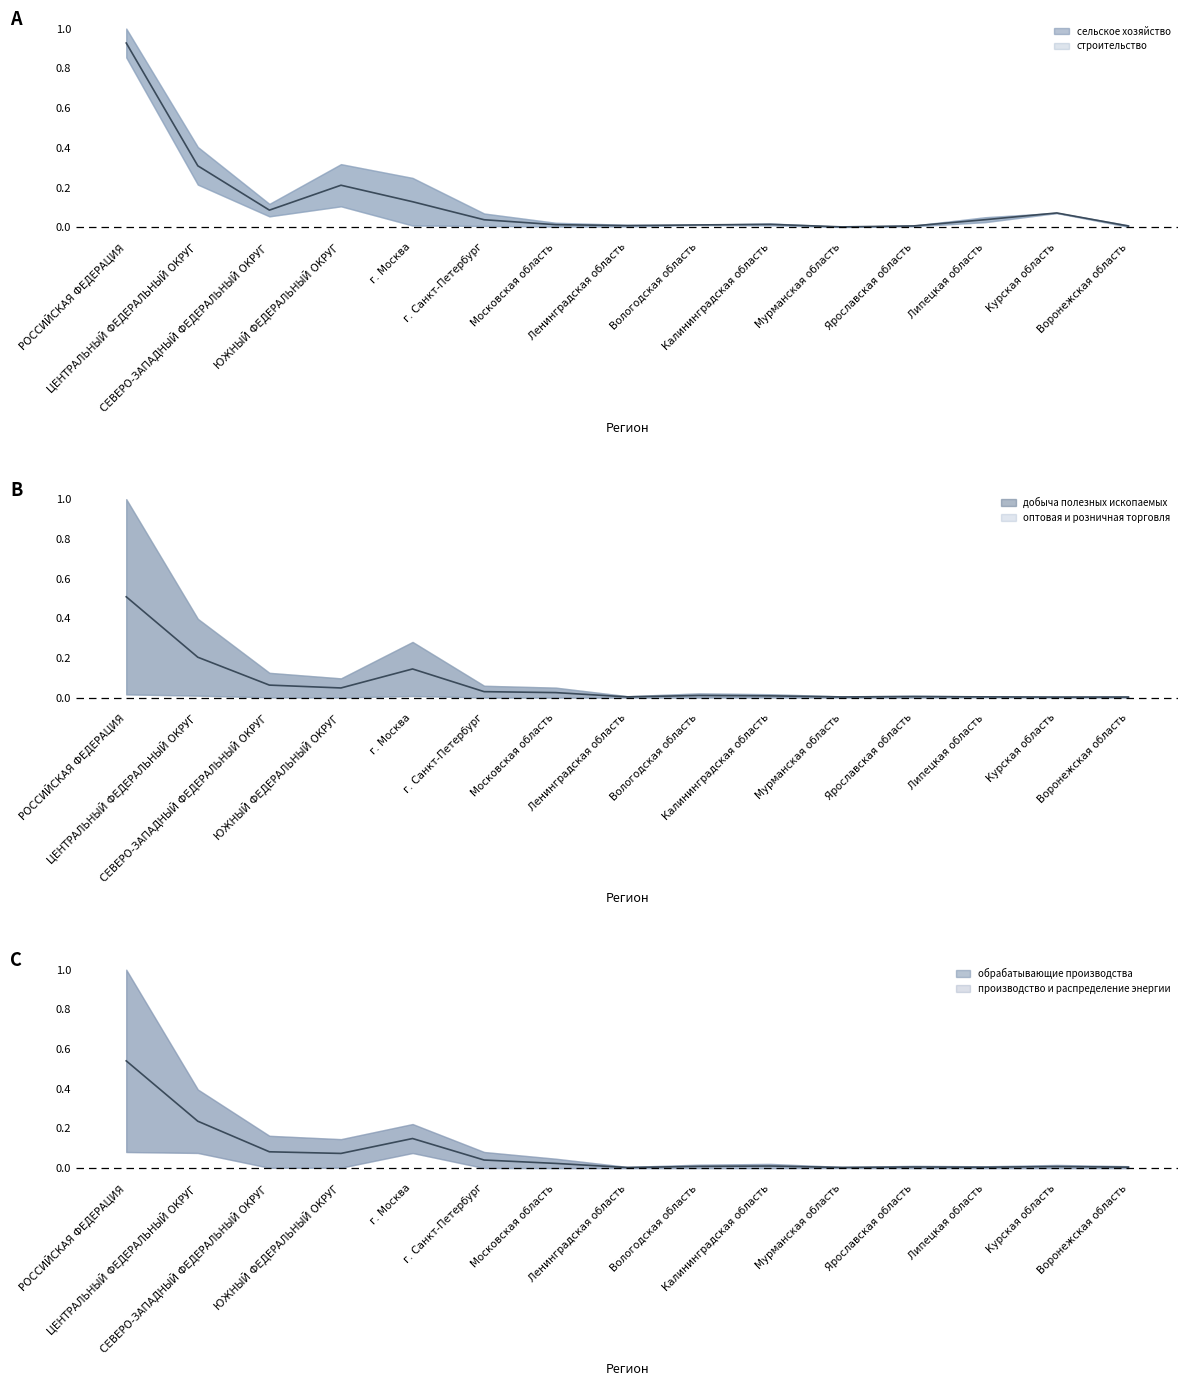

Which label corresponds to the largest value in the chart?

РОССИЙСКАЯ ФЕДЕРАЦИЯ